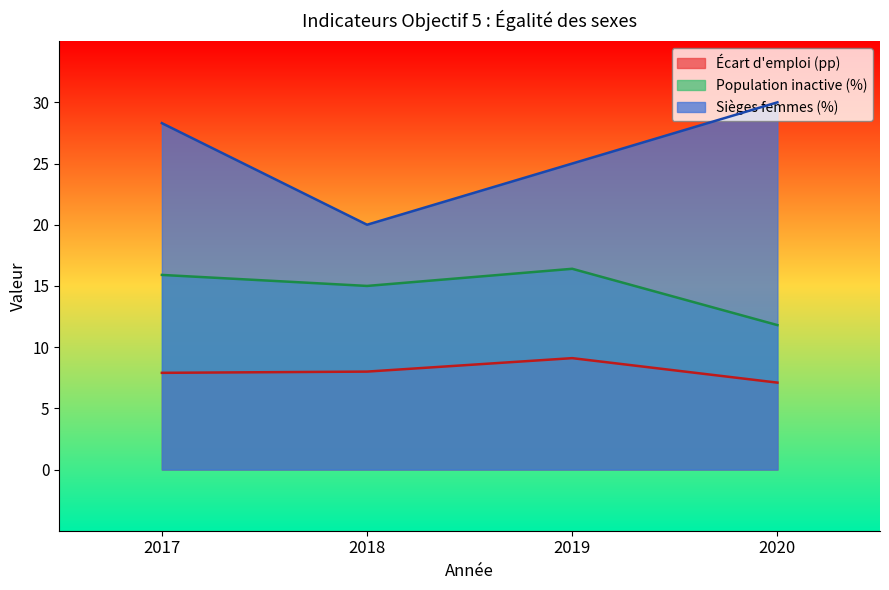

What is the minimum value shown in the chart?

7.1